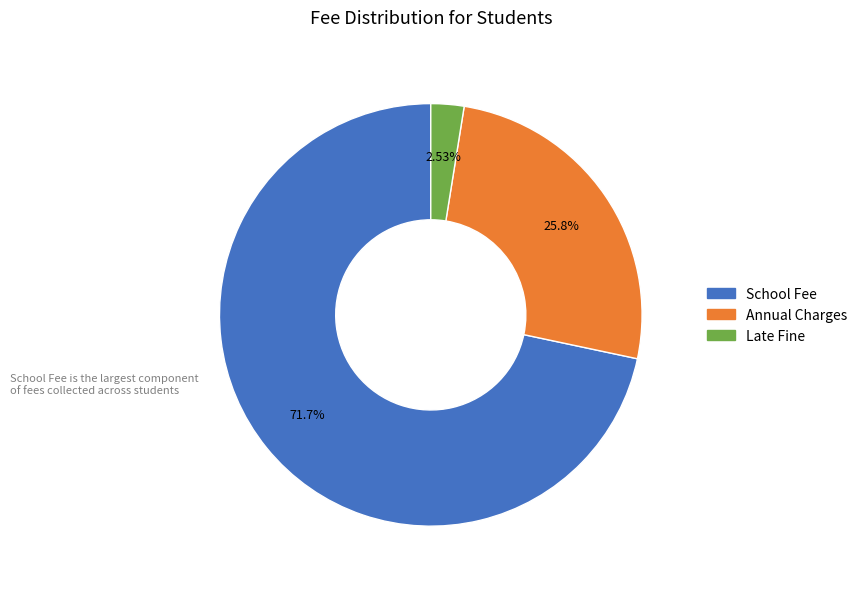

Is there a majority slice in this chart?

Yes